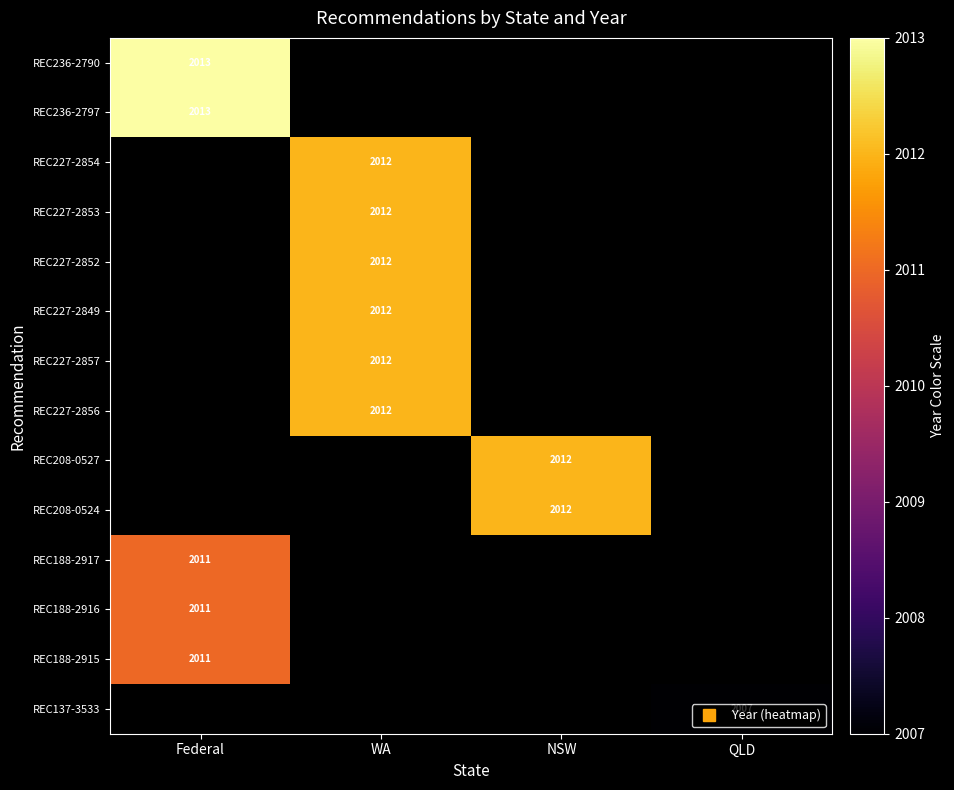

Read the REC188-2917 value at Federal.

2011.0